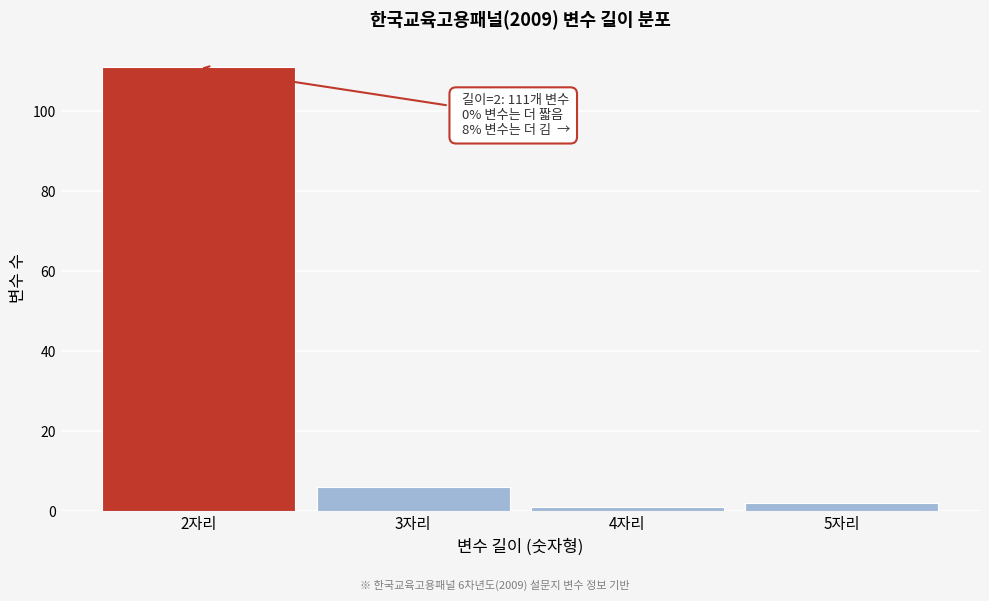

Reading left to right, what are all the values shown in this chart?

2자리=111	3자리=6	4자리=1	5자리=2